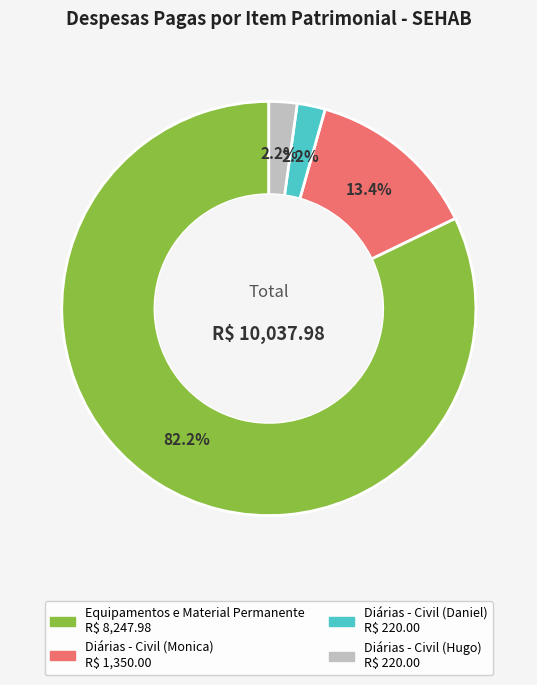

How many segments does this pie chart have?

4